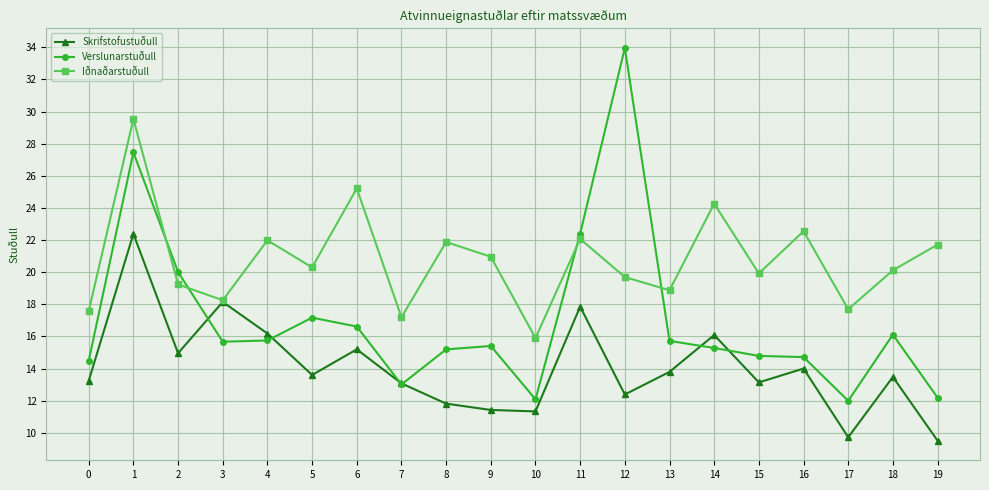

How many interior local valleys does the Skrifstofustuðull series have?

6